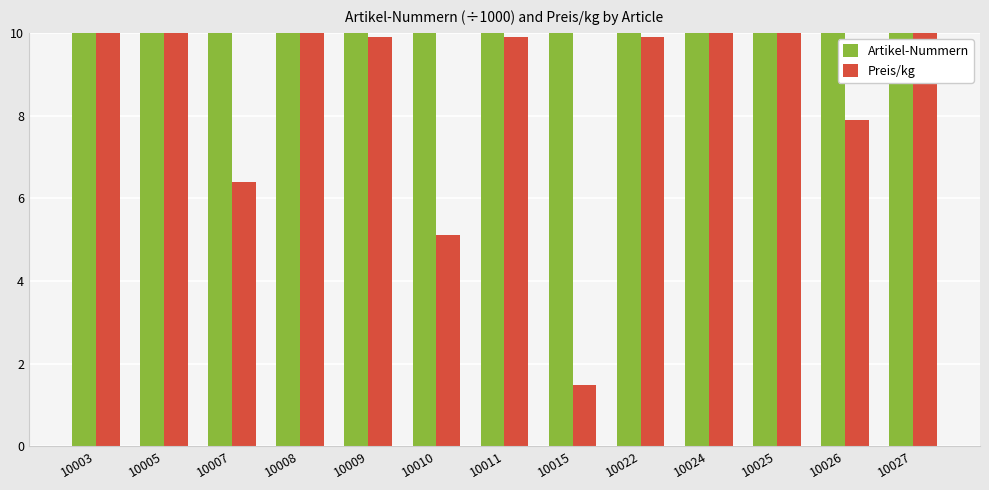

Read the Artikel-Nummern value at 10027.

10.0